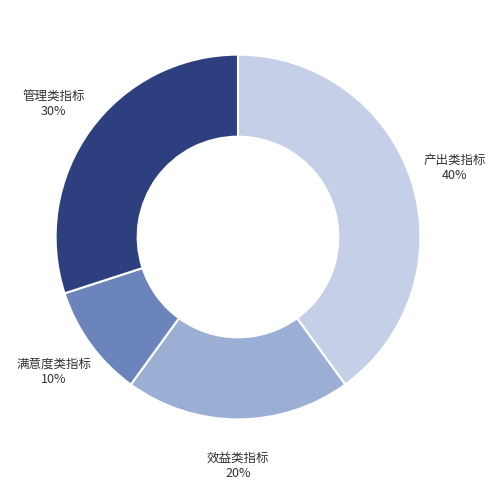

Is it true that 效益类指标 is 20% of the pie?

True